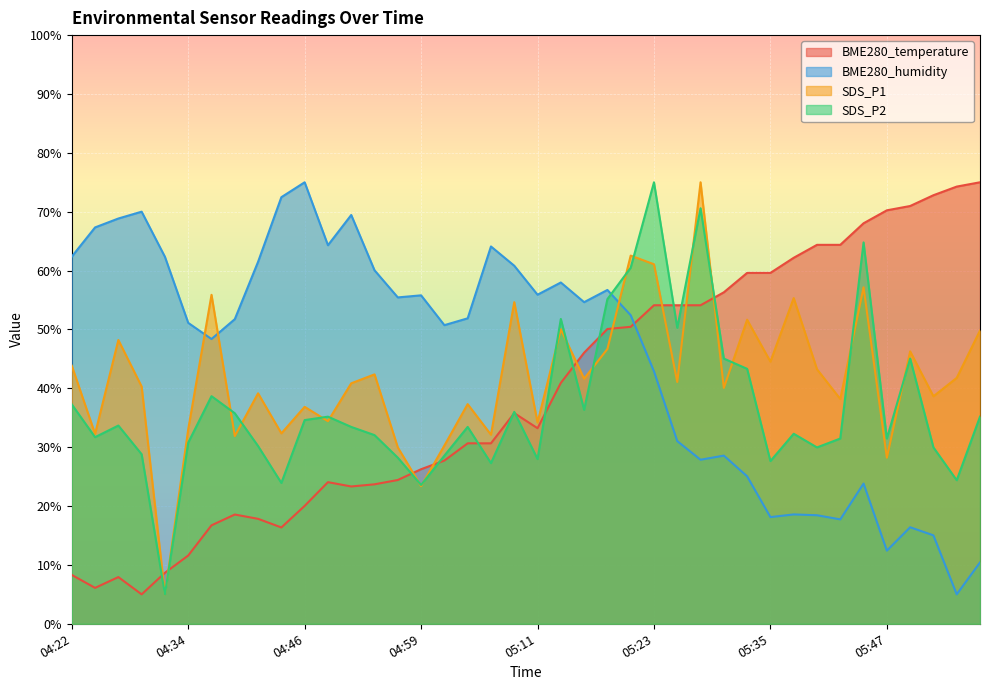

The value of BME280_temperature at 04:54 is 7.5. True or false?

False